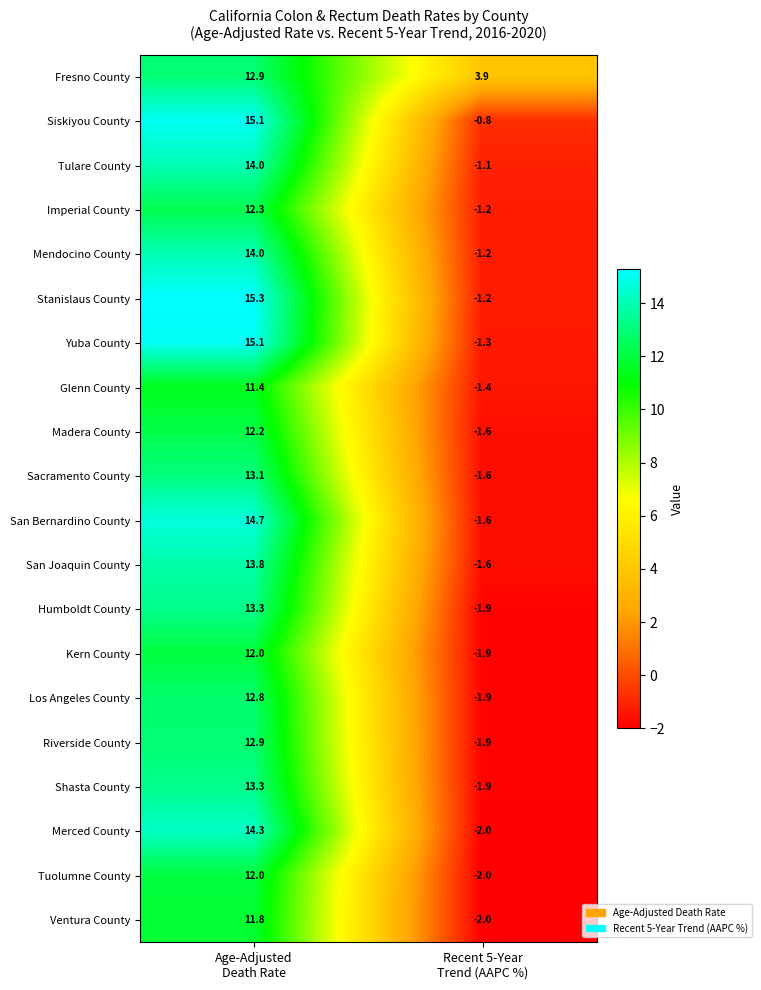

What is the sum of all Shasta County values?

11.4